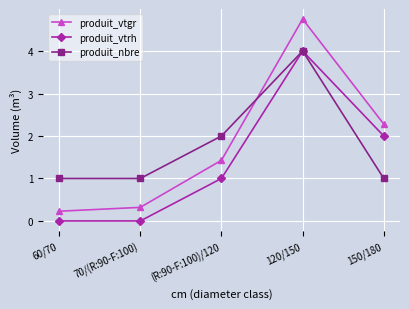

What is the difference between the second highest and second lowest values in the produit_vtrh series?

2.0